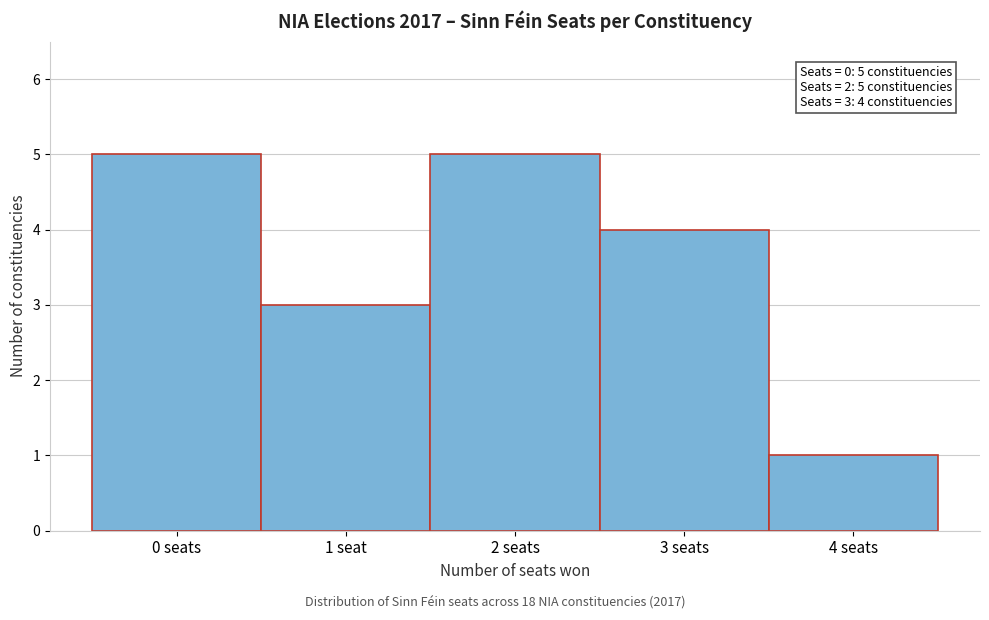

Reading right to left, list all the values displayed in this chart.

4 seats=1	3 seats=4	2 seats=5	1 seat=3	0 seats=5